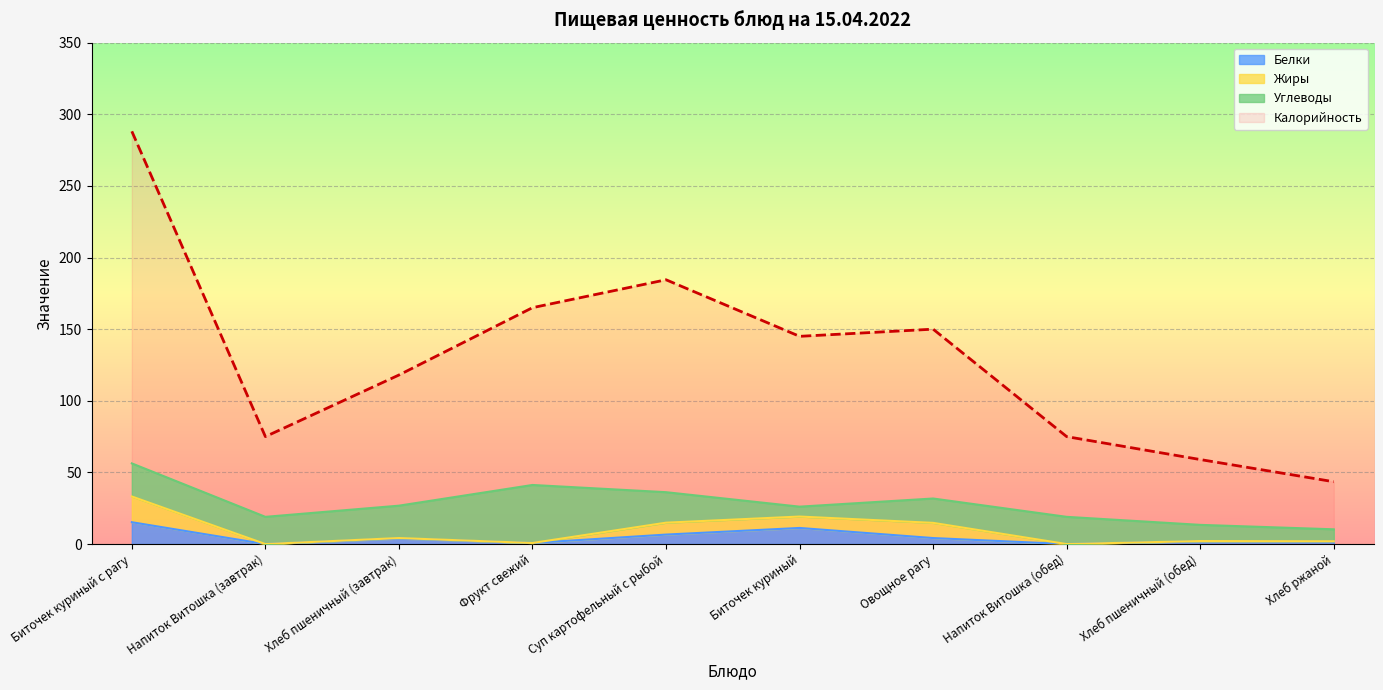

What is the sum of the Калорийность values at Биточек куриный and Напиток Витошка (обед)?

220.0